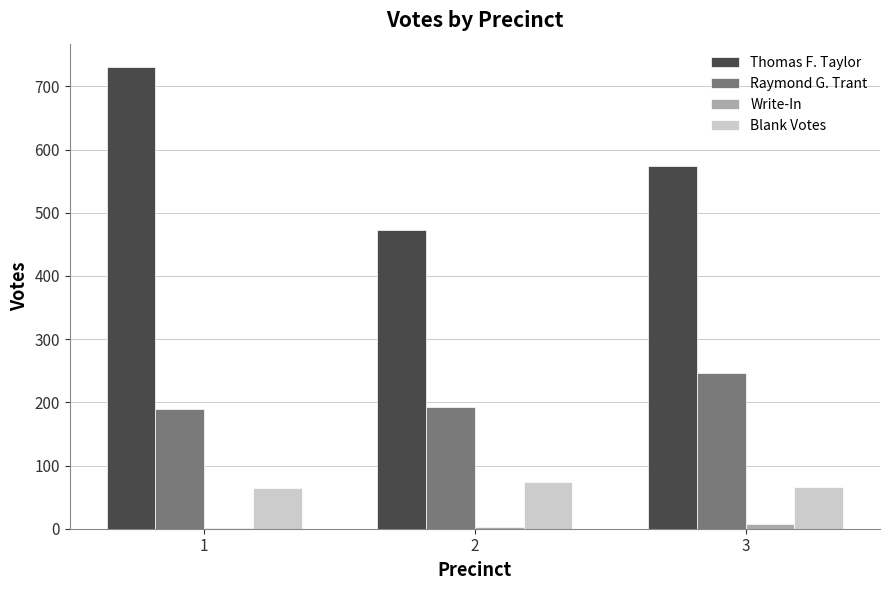

Is the value of Raymond G. Trant at 3 greater than the value of Blank Votes at 1?

Yes